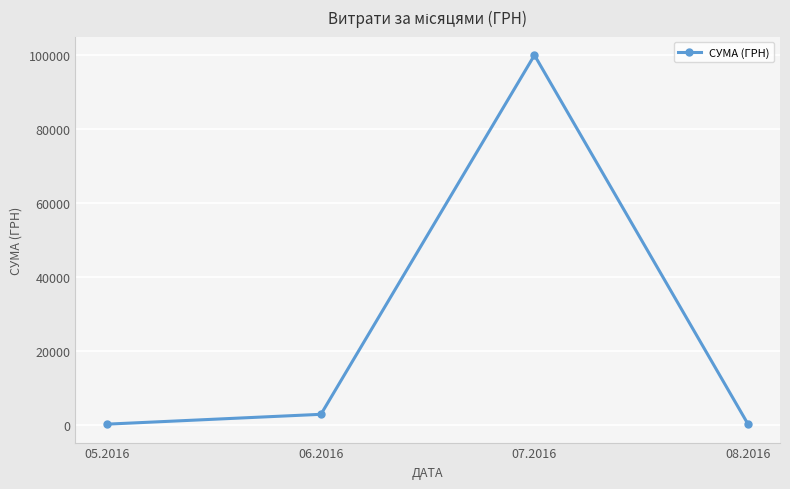

What position from the left is 06.2016?

2